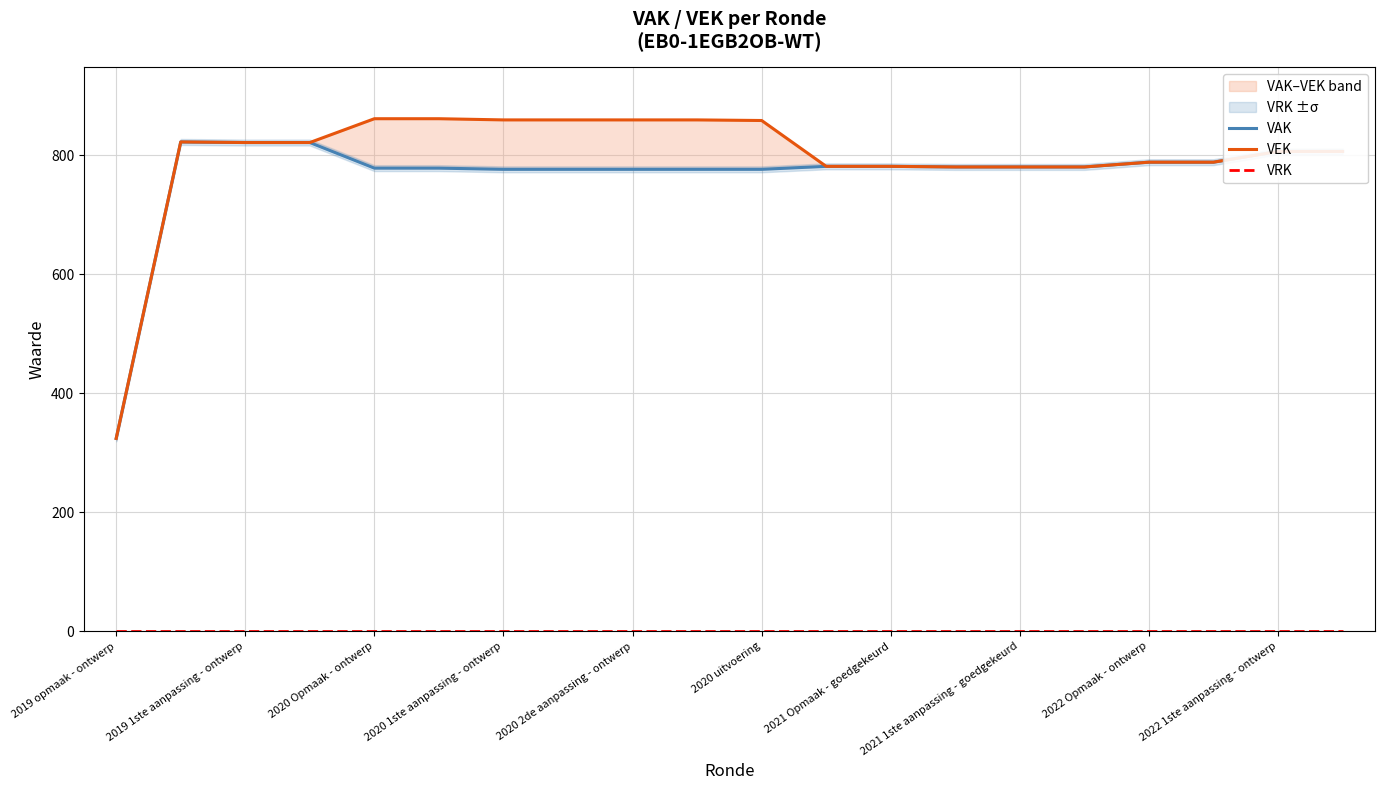

Does the chart have visible grid lines?

Yes